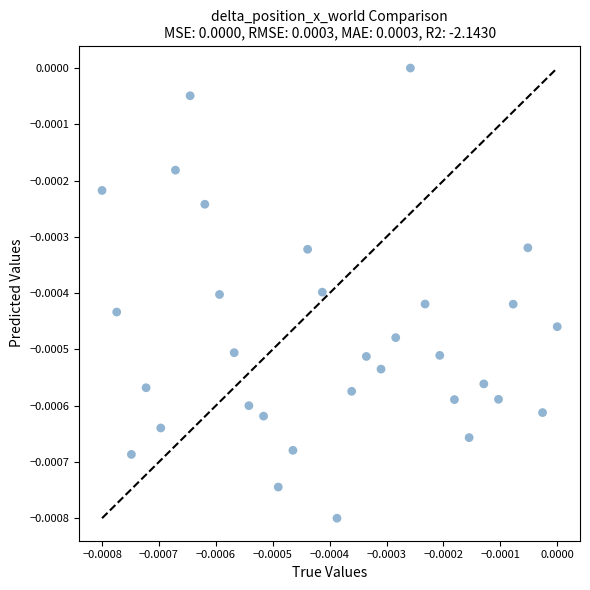

How many points are shown in the scatter plot?

32